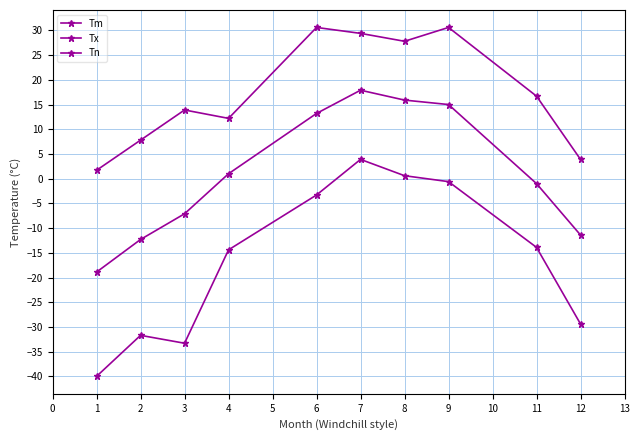

Is this an area chart (filled region under the line)?

No